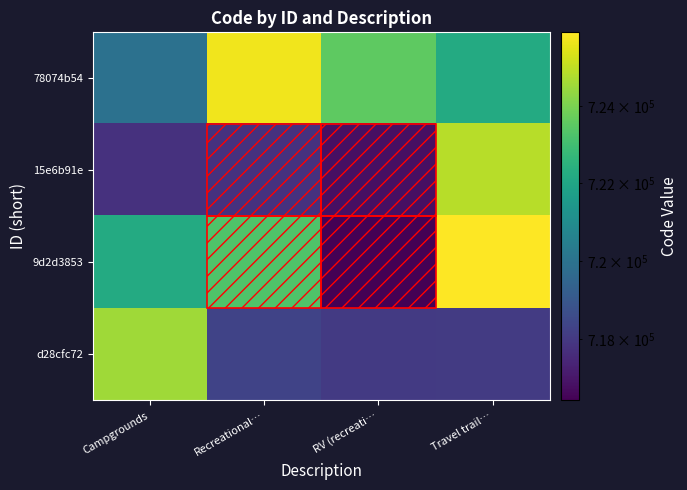

At which category is the sum across all series the highest?

Travel trail…